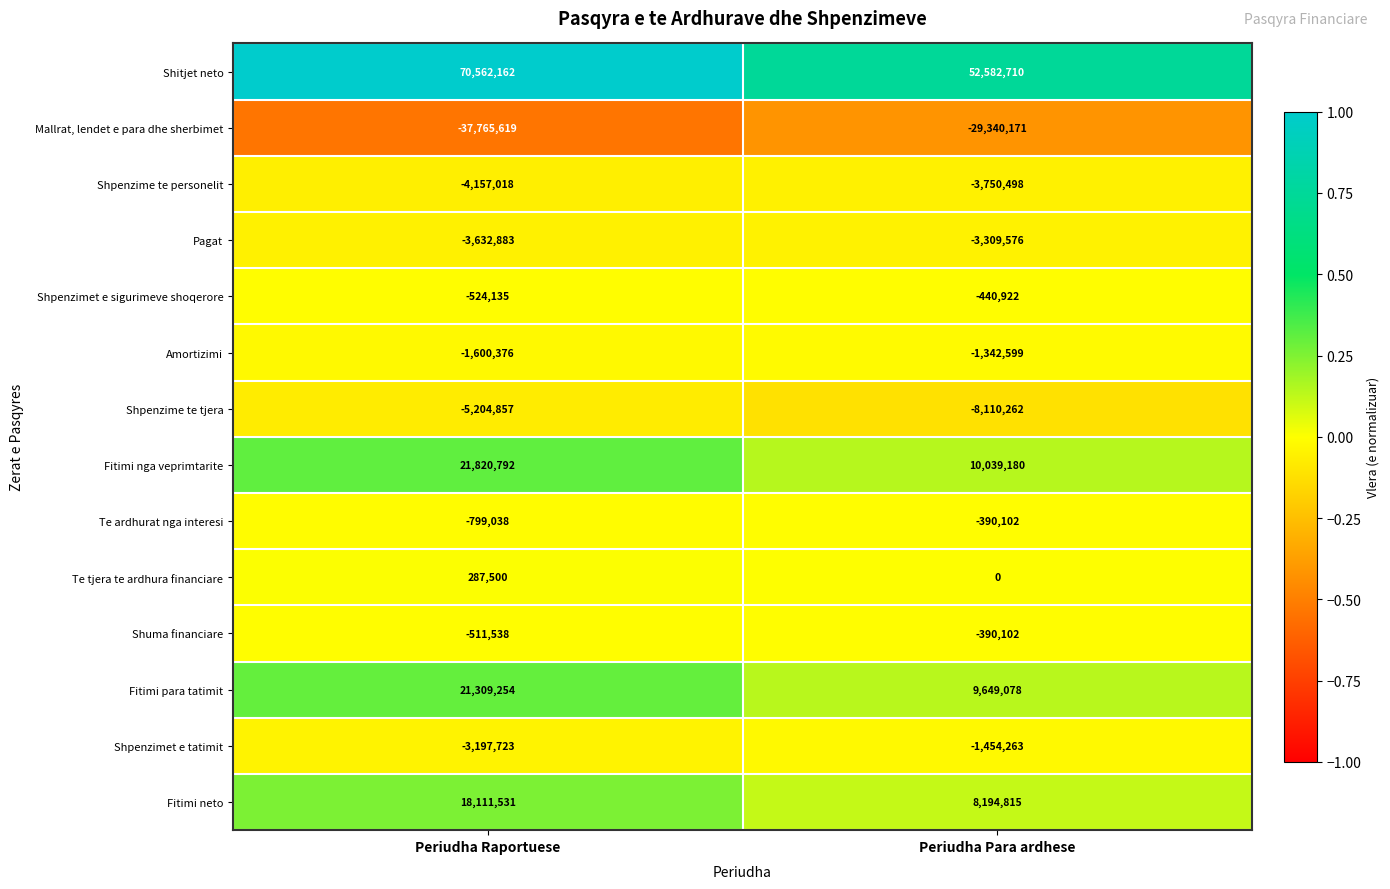

At how many categories does at least one series exceed 0?

2